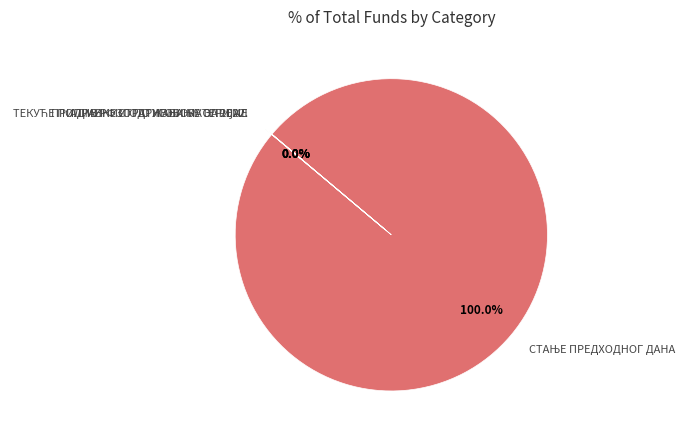

Is there any slice that represents more than half of the pie?

Yes